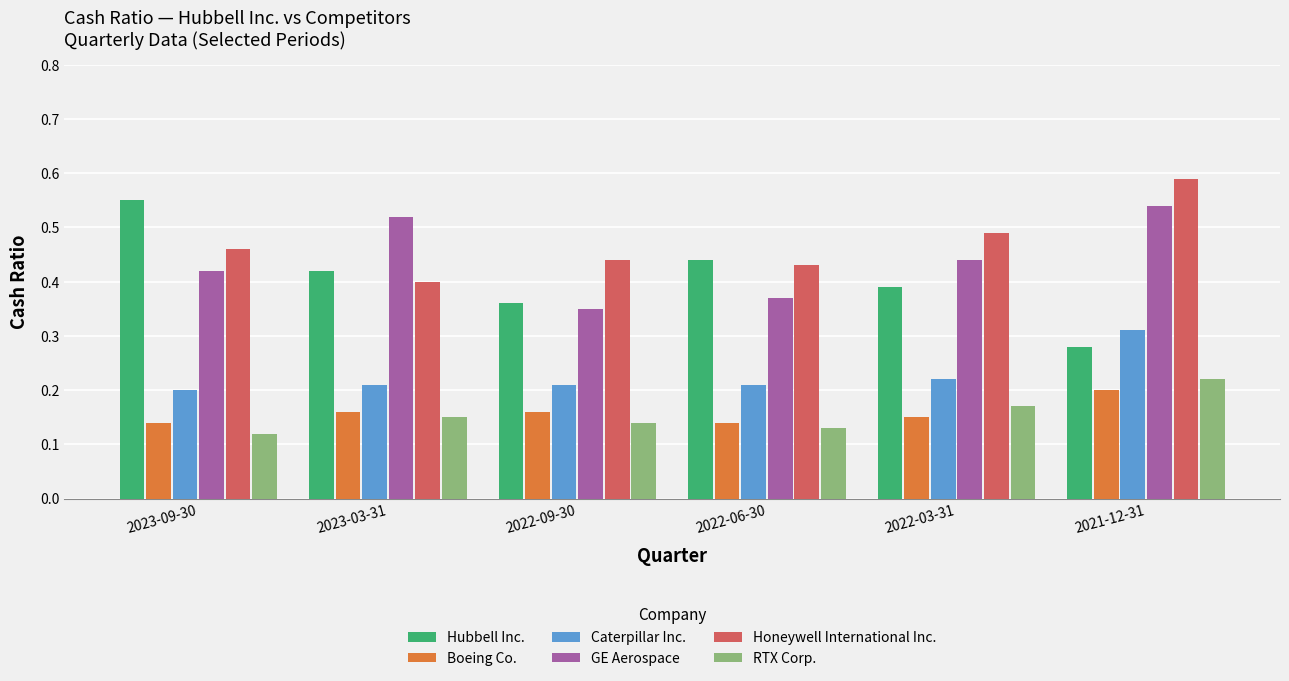

Between 2022-09-30 and 2021-12-31, which series saw the biggest shift?

GE Aerospace